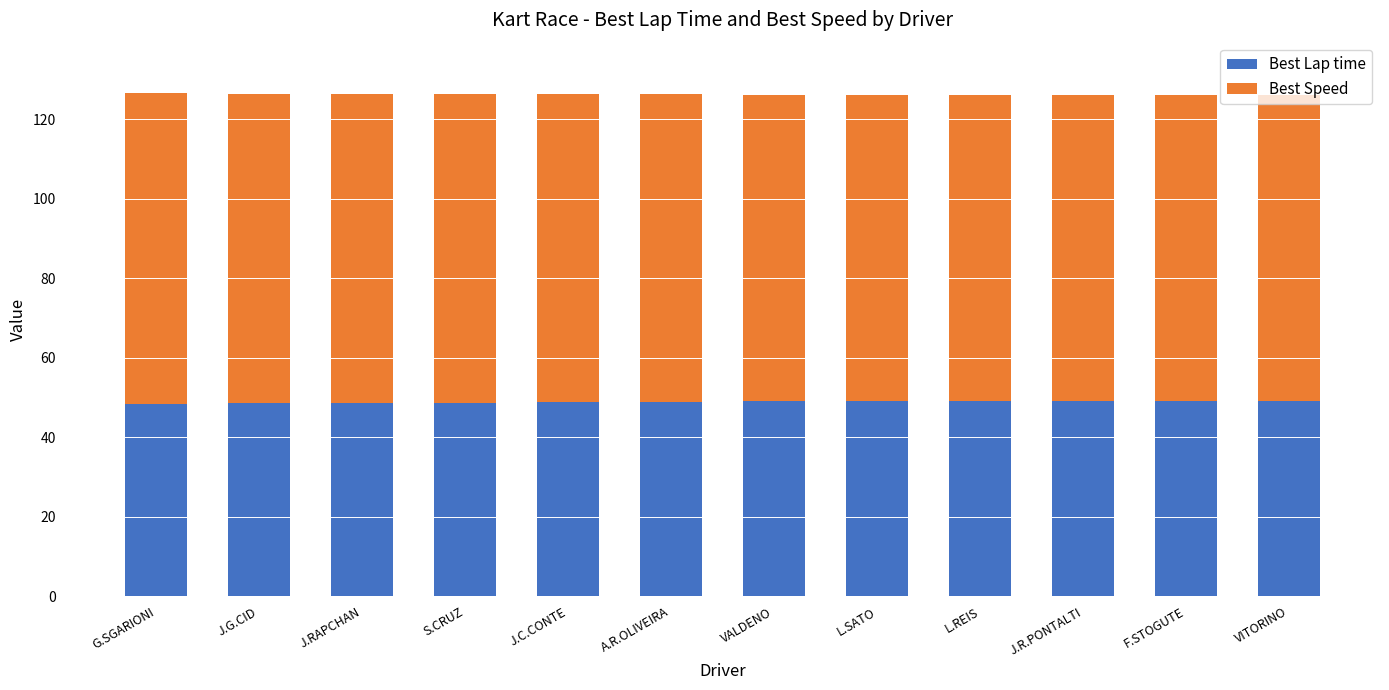

What is the minimum value for Best Lap time?

48.2